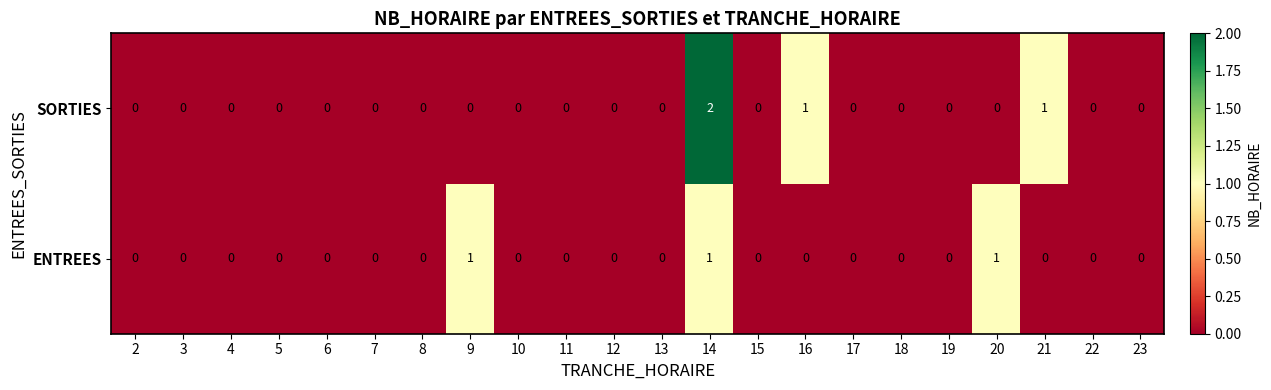

The SORTIES series shows -1 at 15. True or false?

False